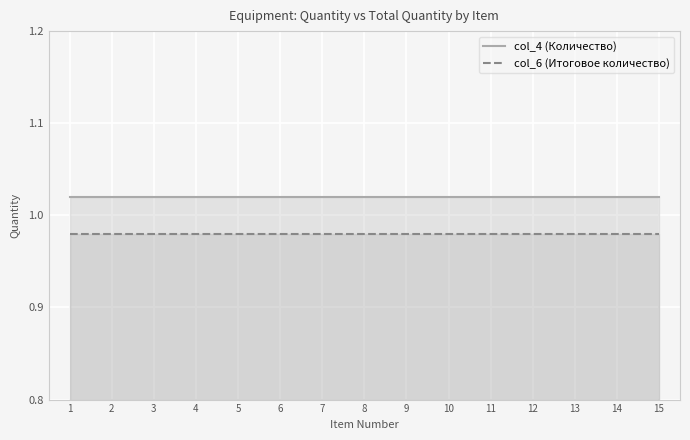

Which series changed the most between 3 and 10?

col_4 (Количество)